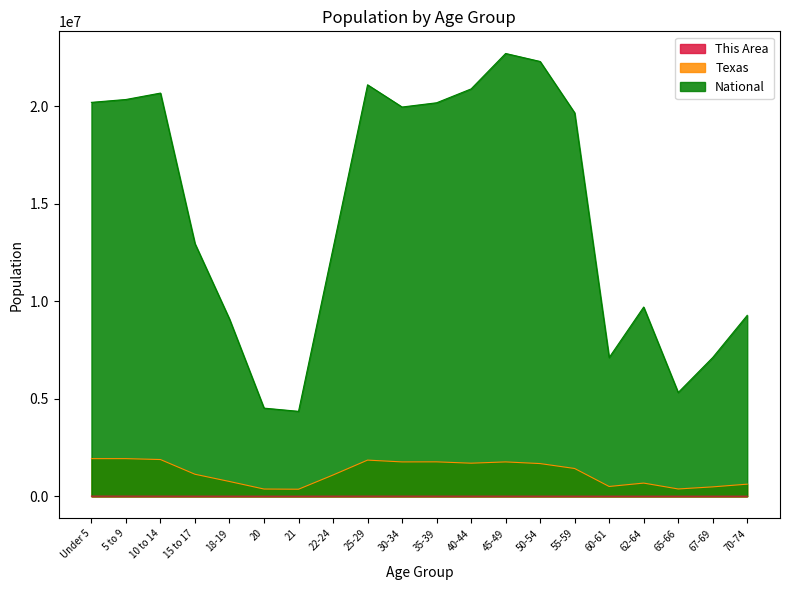

At which category is the sum across all series the highest?

45-49